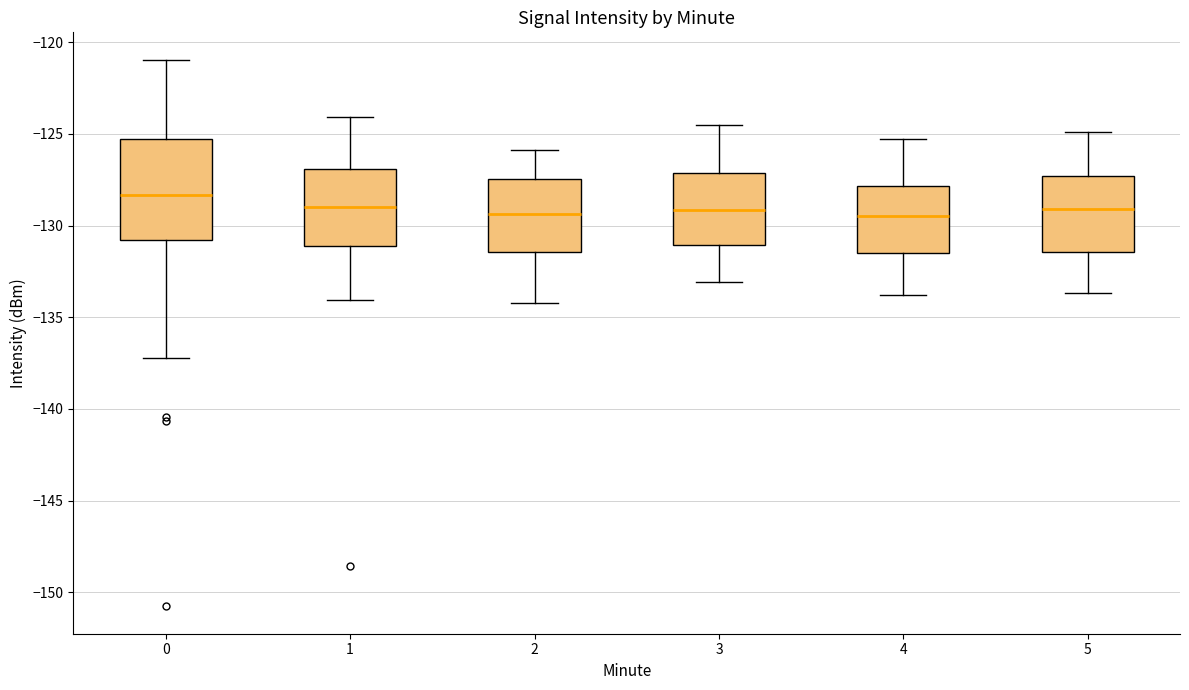

Reading left to right, read every box against the y-axis: the position of its median line, the range the box covers, and the ends of its whiskers. The values are not printed on the chart, so give them approximately, as read against the axis.

0: median -128.5, box -131.0 to -125.5, whiskers -137.0 to -121.0
1: median -129.0, box -131.0 to -127.0, whiskers -134.0 to -124.0
2: median -129.5, box -131.5 to -127.5, whiskers -134.0 to -126.0
3: median -129.0, box -131.0 to -127.0, whiskers -133.0 to -124.5
4: median -129.5, box -131.5 to -128.0, whiskers -134.0 to -125.5
5: median -129.0, box -131.5 to -127.5, whiskers -133.5 to -125.0